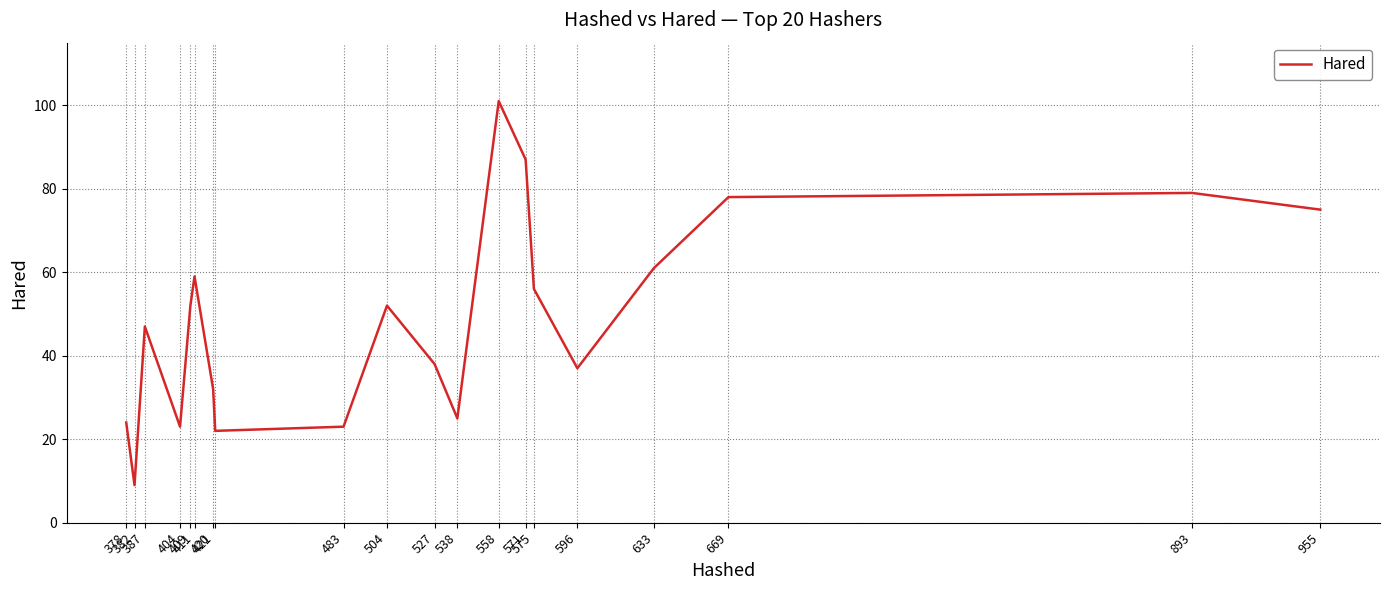

Does the chart display data point markers on the line(s)?

No